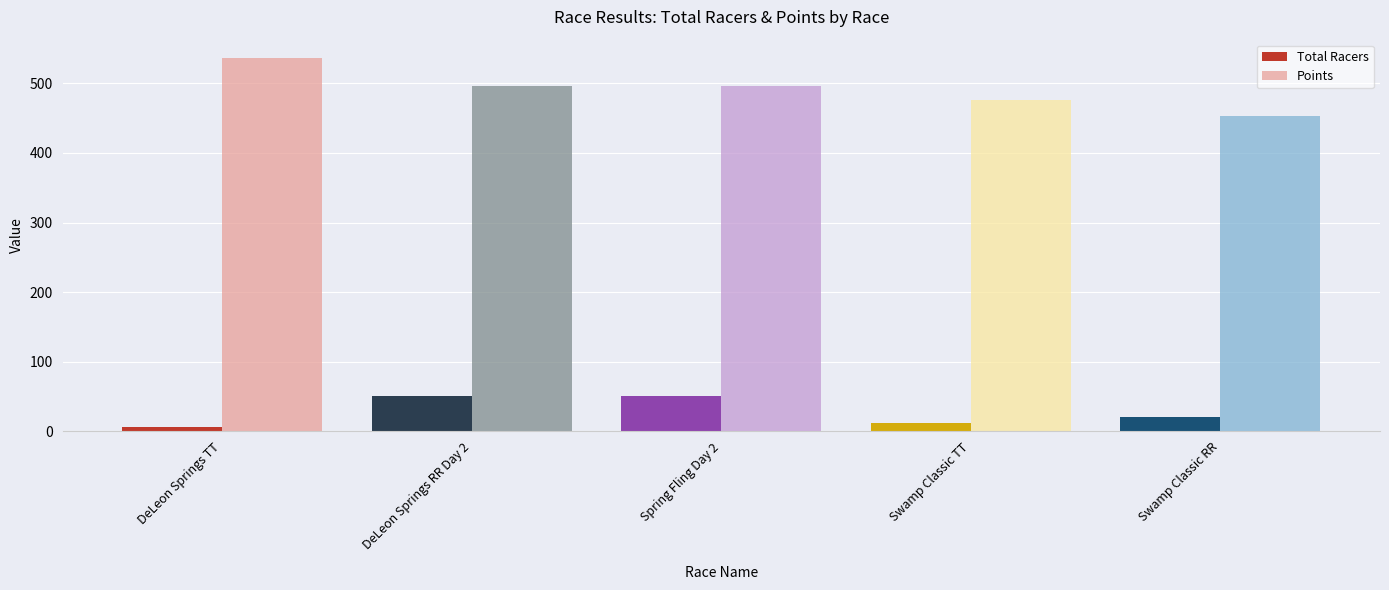

List the series in order of their peak value, lowest first.

Total Racers, Points